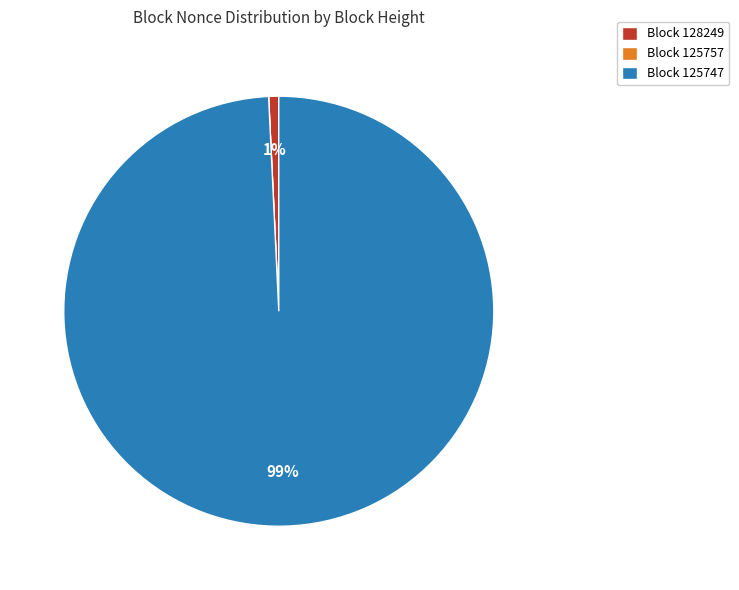

To the nearest percent, what is the difference between the largest and smallest slice percentages?

99%